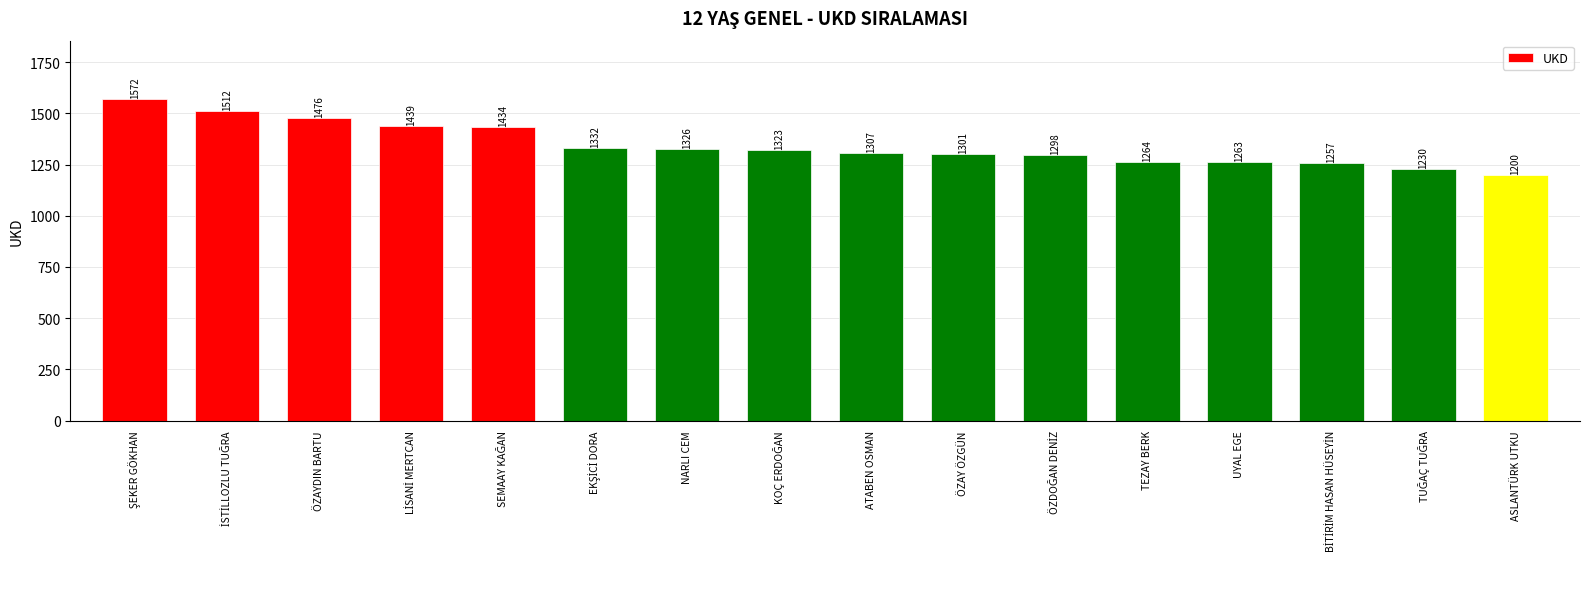

What is the maximum value shown in the chart?

1572